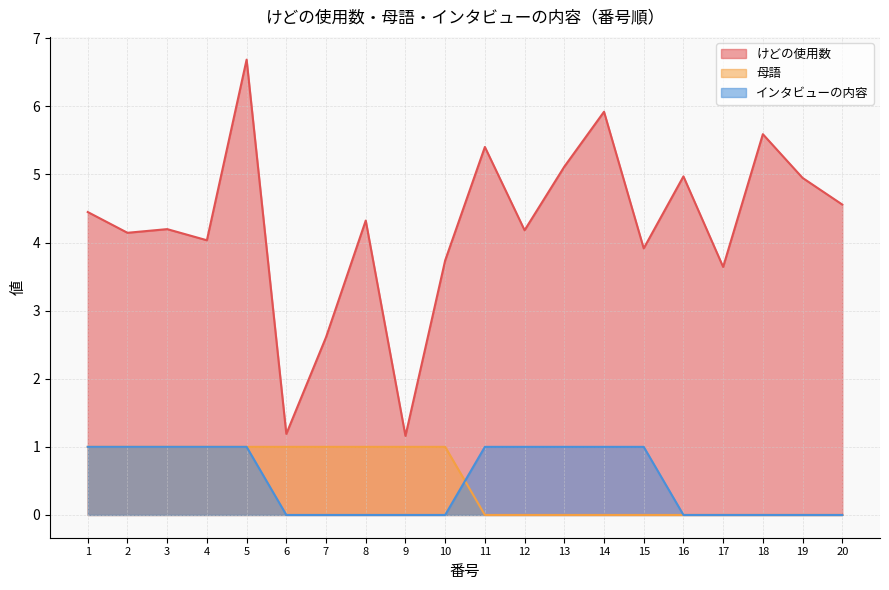

What is the sum of all インタビューの内容 values?

10.0